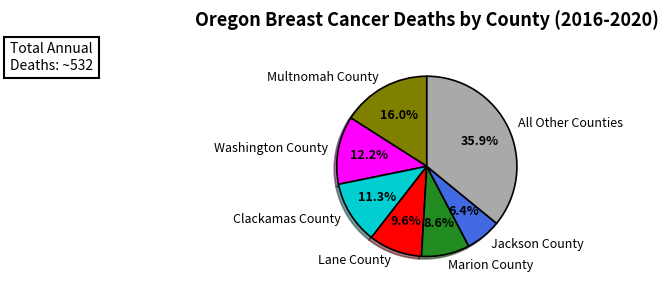

Is there any slice that represents more than half of the pie?

No